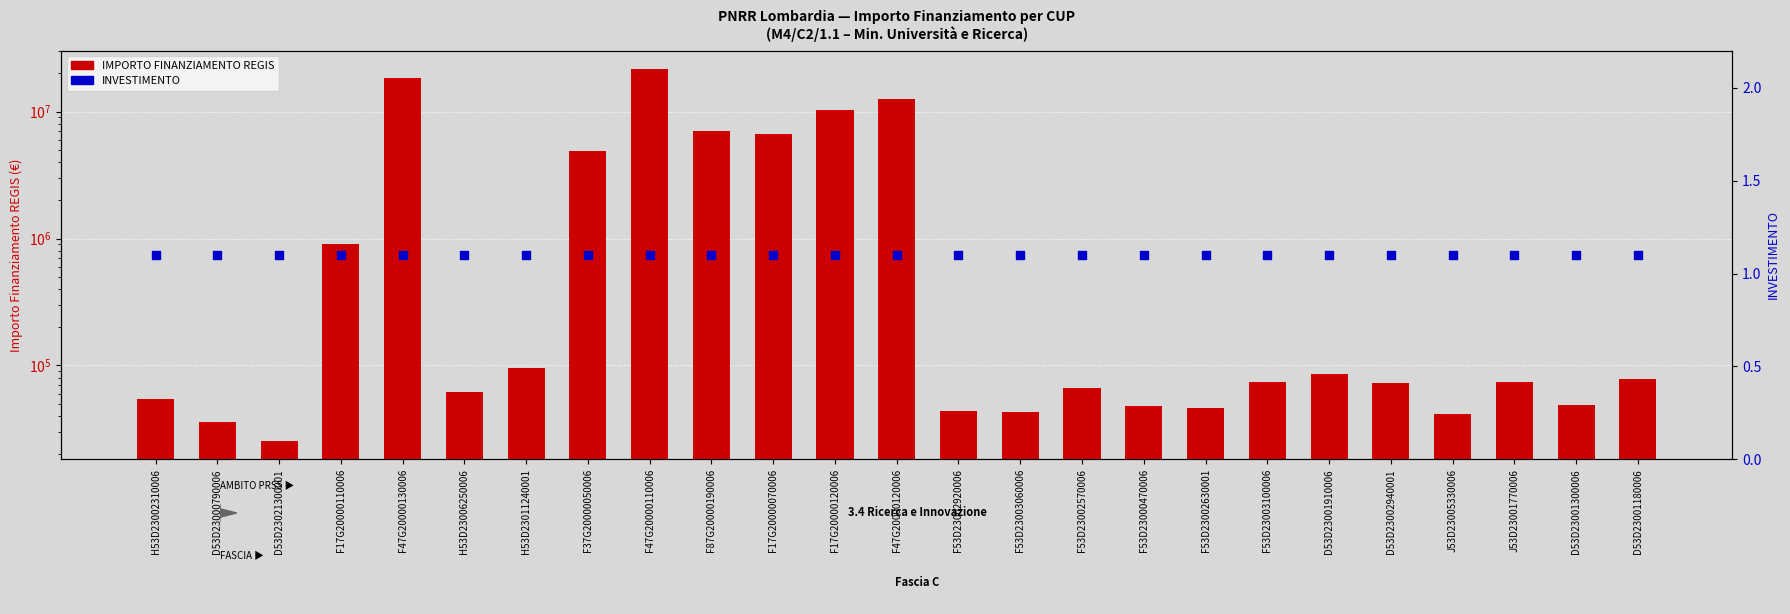

Is the value of INVESTIMENTO at J53D23001770006 greater than the value of IMPORTO FINANZIAMENTO REGIS at F87G20000190006?

No